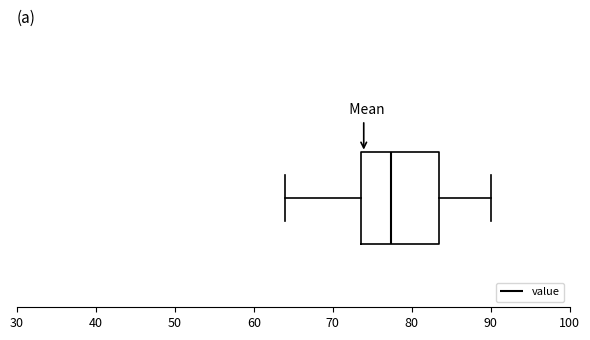

Transcribe this box plot: give where the median line is, the range the box spans, and where the two whiskers end, as read against the x-axis. The values are not printed on the chart, so give them approximately, as read against the axis.

median 77, box 74 to 84, whiskers 64 to 90